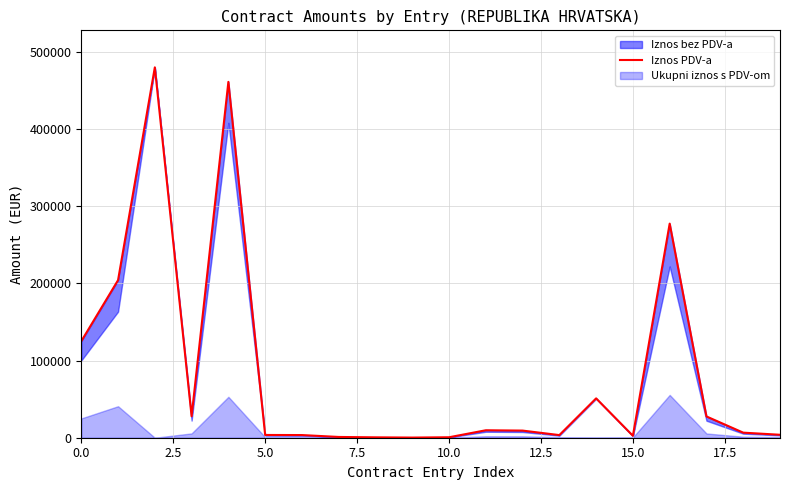

How many lines are shown in the chart?

1